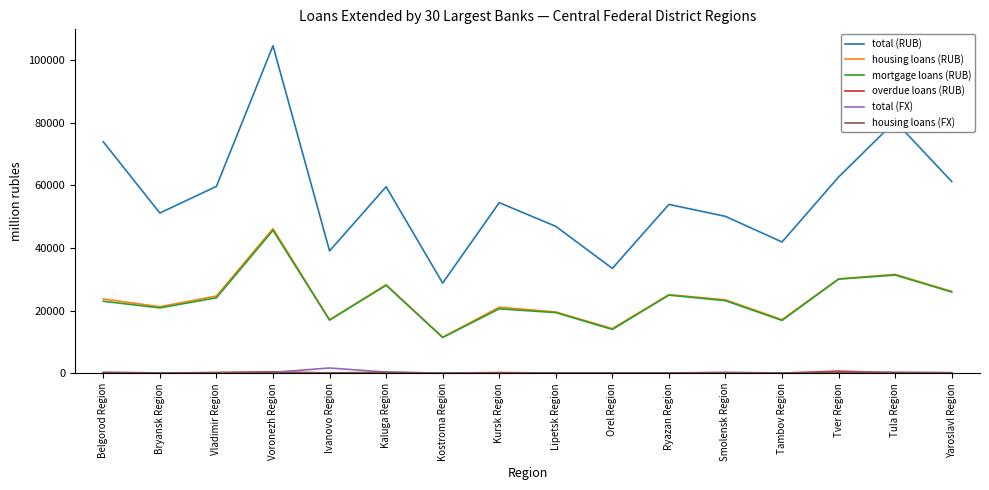

Which category has the highest value across all series?

Voronezh Region